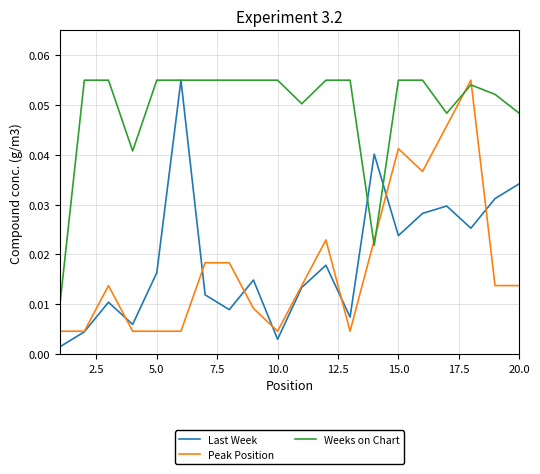

Which series has the largest total across all categories?

Weeks on Chart